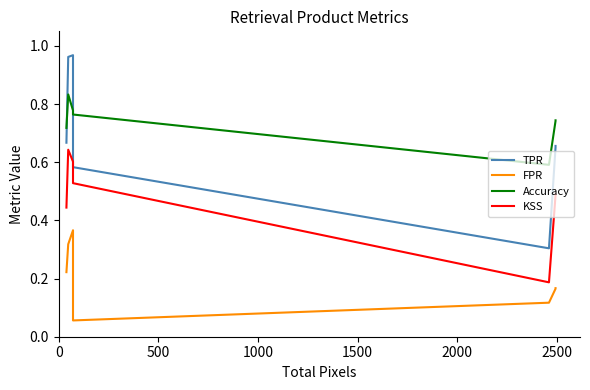

The value of FPR at 1000 is 0.6. True or false?

False